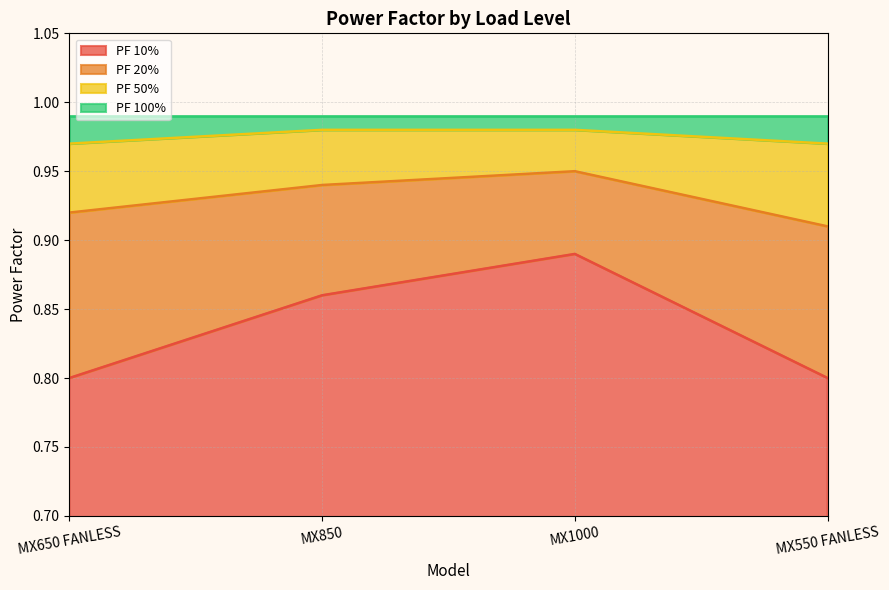

Count the PF 10% values in the range 0 to 1.

4